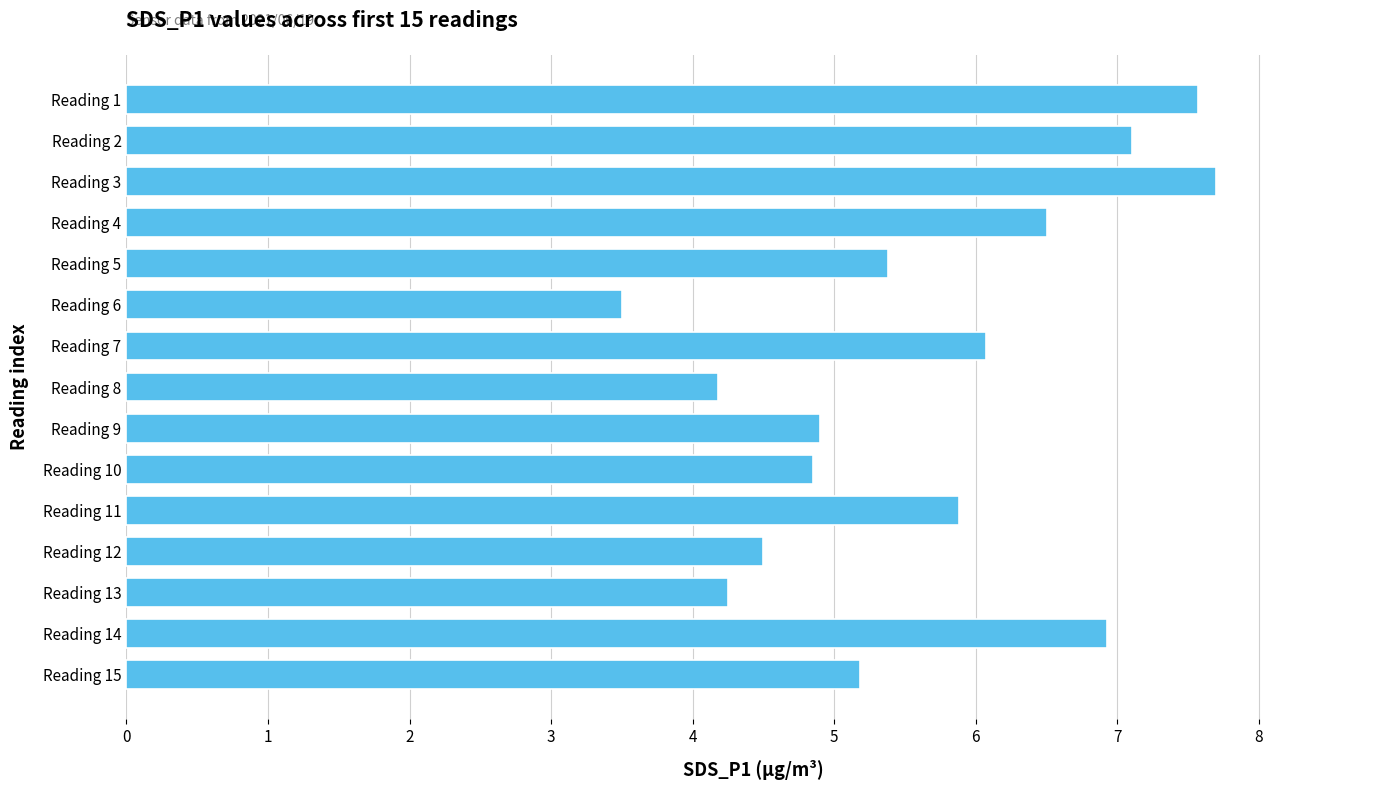

What is the difference between the second highest and second lowest values?

3.4